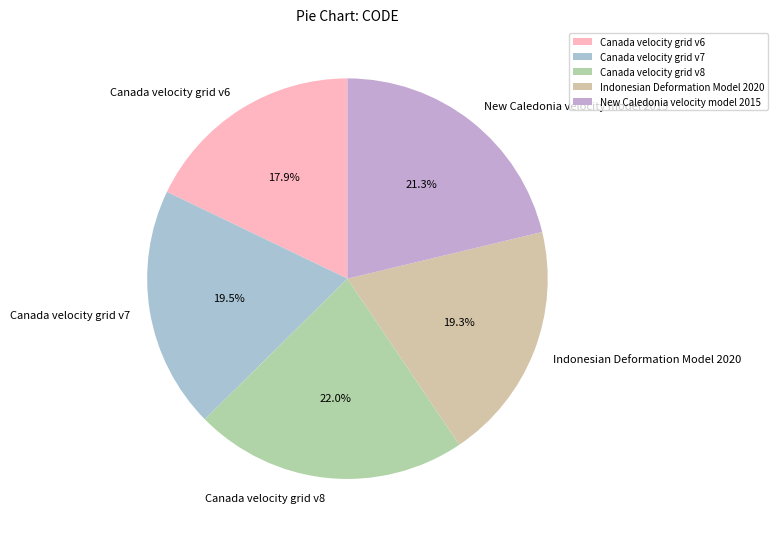

What is the ratio of the value at Canada velocity grid v7 to the value at Canada velocity grid v8?

0.9